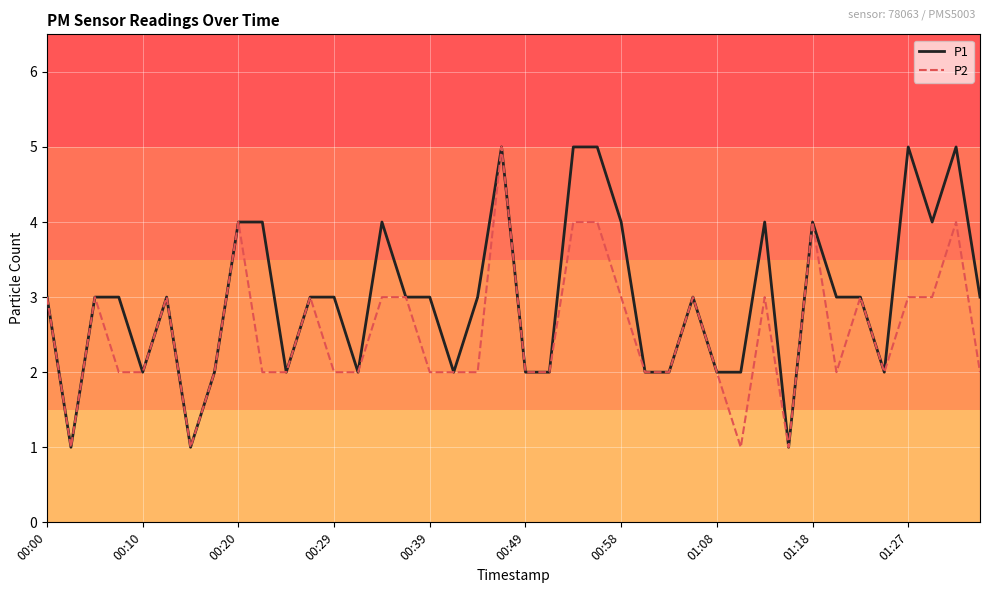

What are all the series names shown in the legend?

P1, P2